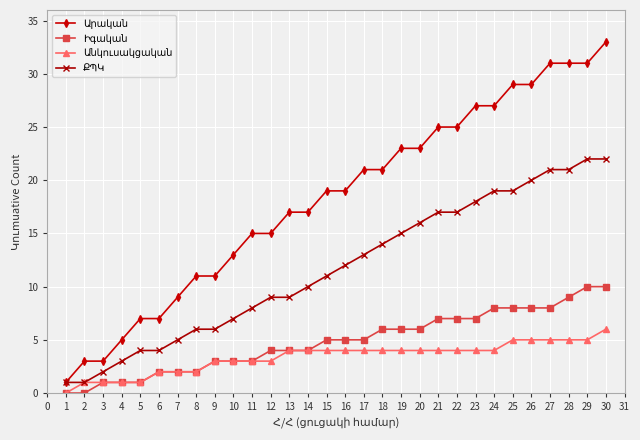

How many lines are shown in the chart?

4